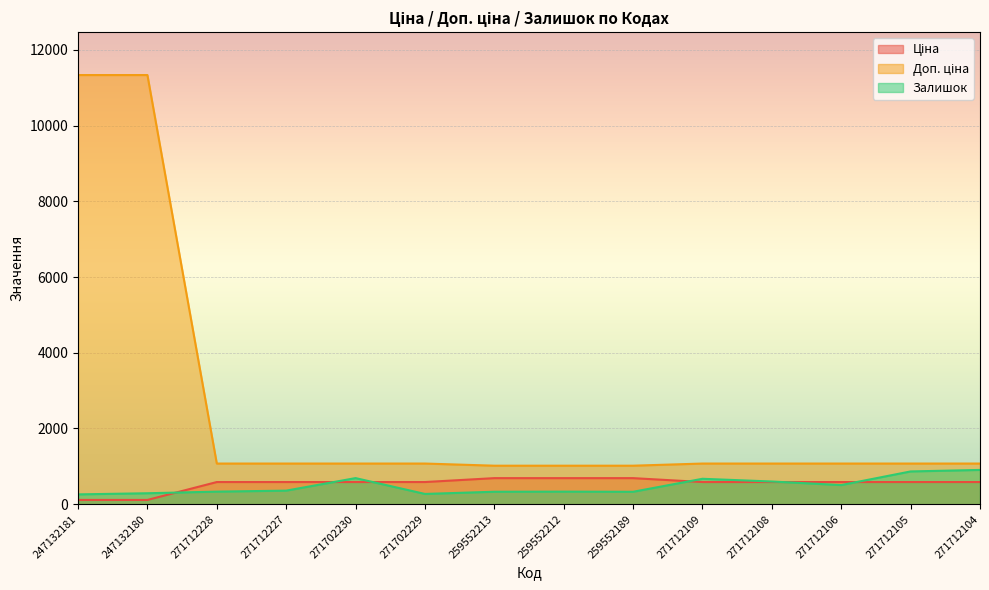

Between 247132181 and 247132180, which series saw the biggest shift?

Залишок